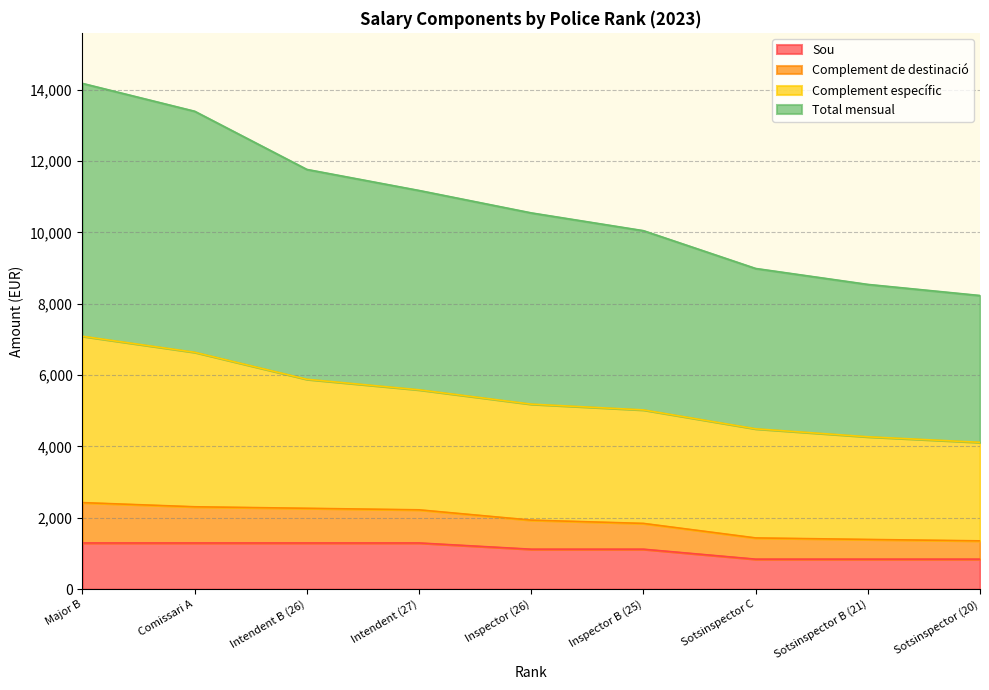

How many data points in Sou are less than 1119?

3